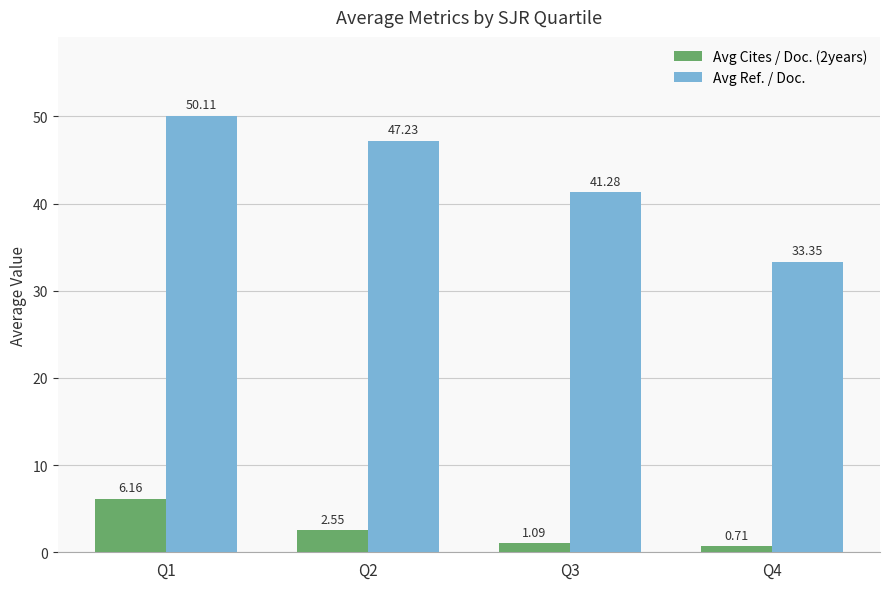

What are all the series names shown in the legend?

Avg Cites / Doc. (2years), Avg Ref. / Doc.